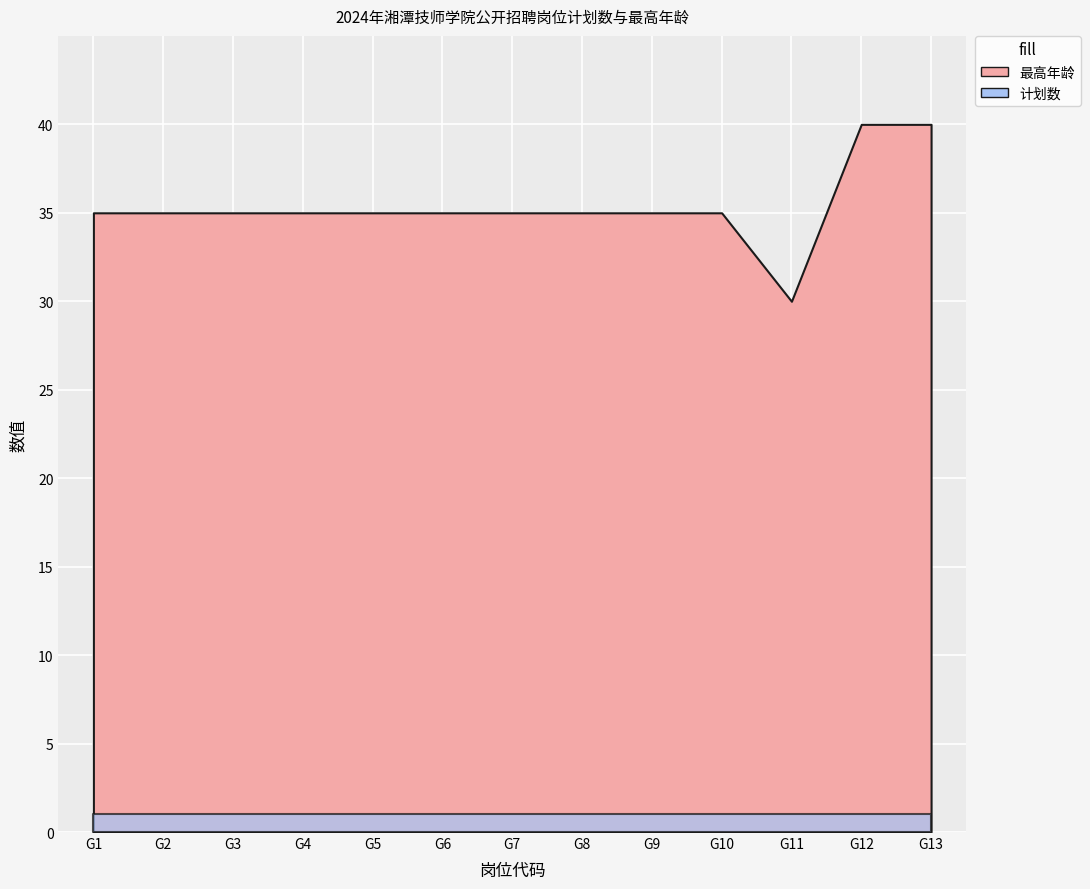

Count the number of data series in this chart.

2